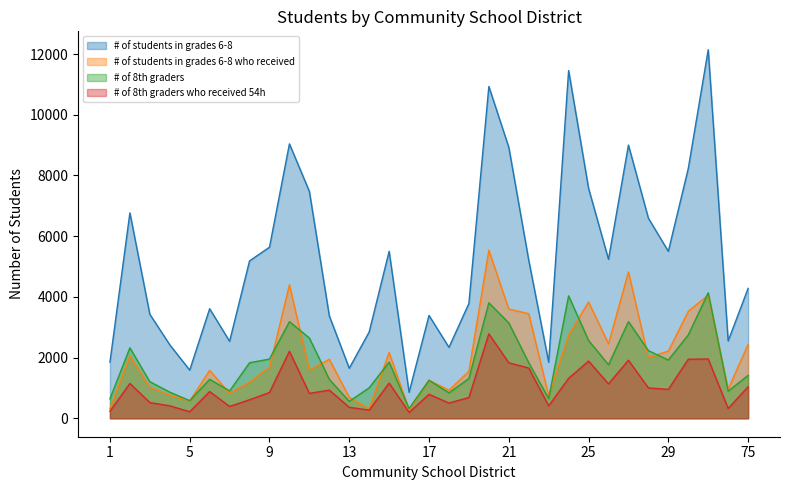

Reading left to right, extract all data points from this chart.

# of students in grades 6-8: 1849	6768	3428	2422	1587	3610	2536	5186	5637	9041	7476	3375	1649	2846	5502	856	3389	2336	3784	10933	8930	5209	1848	11457	7578	5237	9002	6593	5501	8230	12142	2549	4279
# of students in grades 6-8 who received: 319	2051	1022	759	572	1578	824	1193	1675	4398	1583	1943	694	310	2169	277	1252	925	1549	5537	3599	3446	743	2734	3832	2456	4821	2001	2215	3524	4061	961	2434
# of 8th graders: 642	2323	1206	862	582	1286	901	1830	1952	3184	2645	1283	558	1006	1852	322	1253	839	1311	3805	3142	1831	650	4036	2565	1763	3186	2229	1921	2748	4136	895	1414
# of 8th graders who received 54h: 232	1148	518	411	216	881	390	610	851	2207	822	928	362	270	1161	193	790	503	686	2782	1829	1657	410	1317	1885	1134	1912	1001	953	1945	1955	325	1040